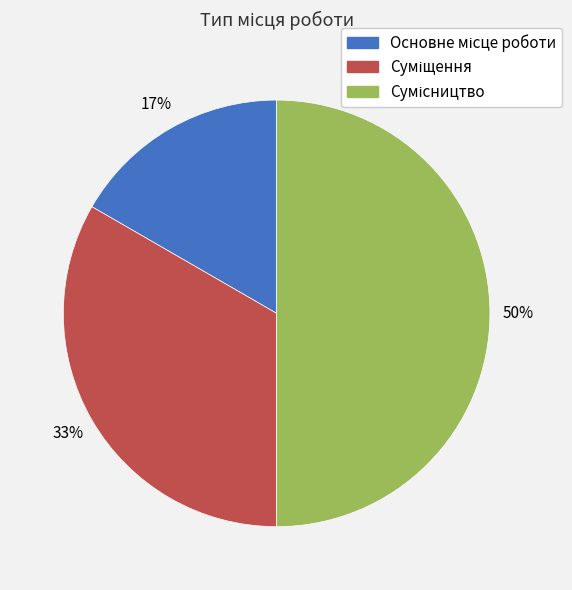

To the nearest percent, what is the average slice percentage?

33%